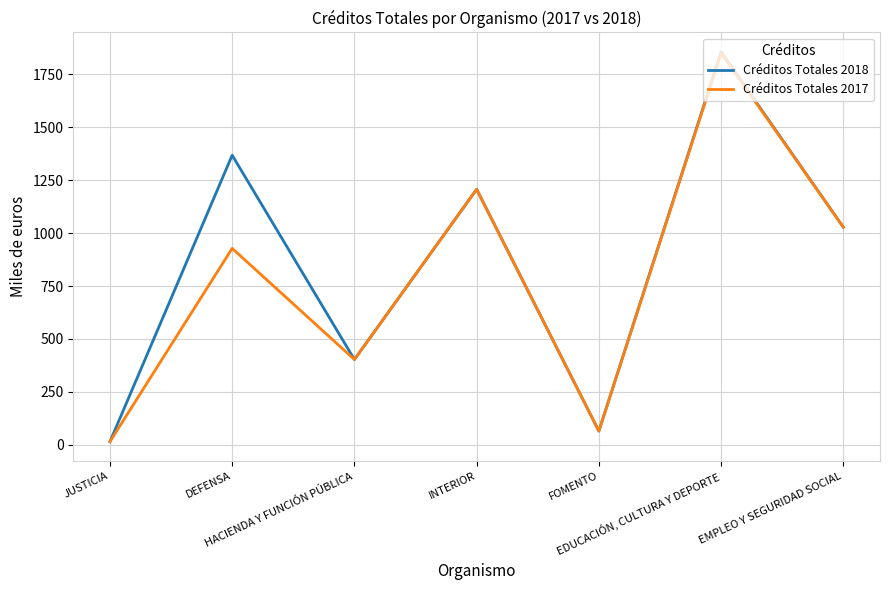

What is the maximum value for Créditos Totales 2018?

1856